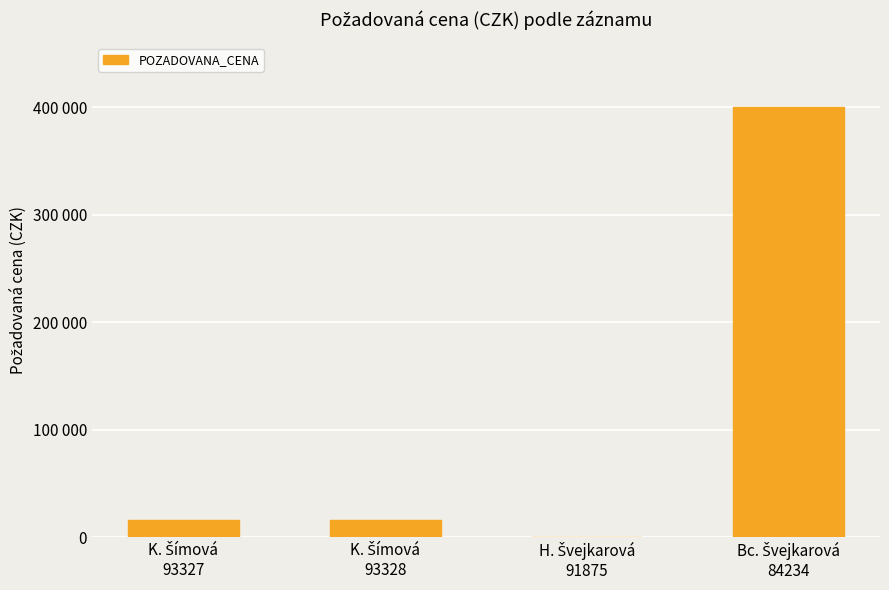

Rank the categories by value from lowest to highest.

H. Švejkarová
91875, K. Šímová
93327, K. Šímová
93328, Bc. Švejkarová
84234